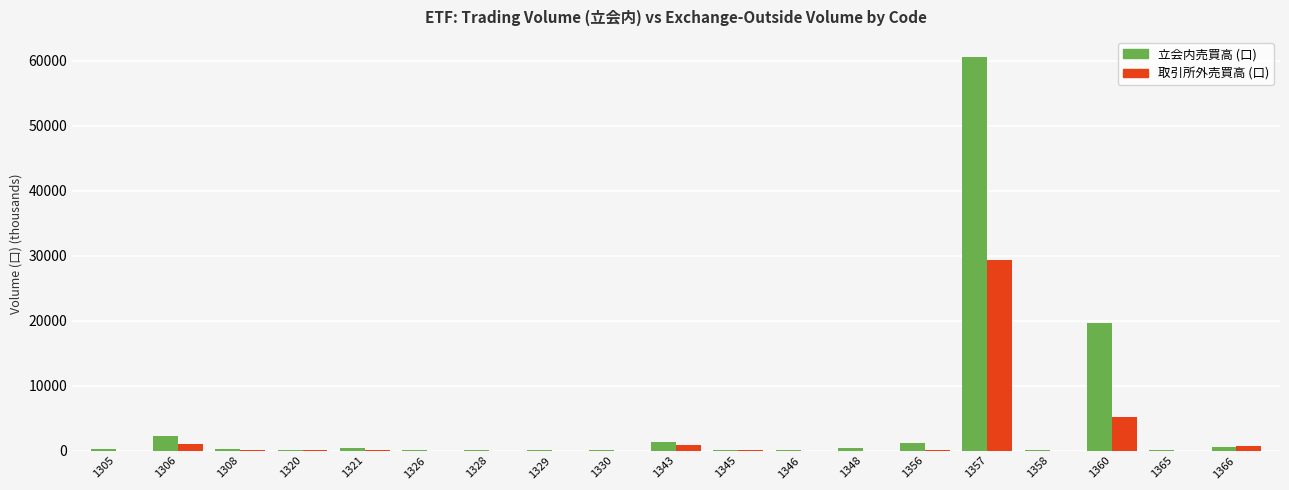

What is the sum of all 取引所外売買高 (口) values?

37558.0